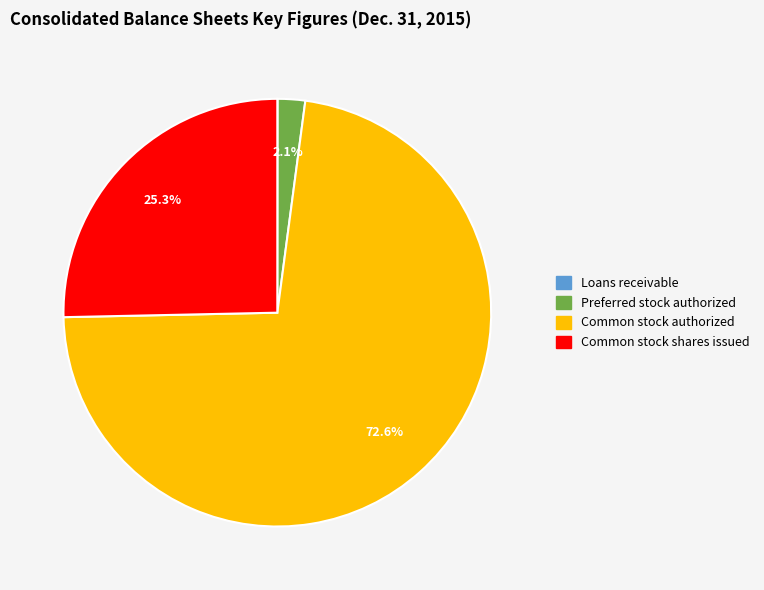

Combined, what portion of the pie is Common stock shares issued and Preferred stock authorized?

27.4%